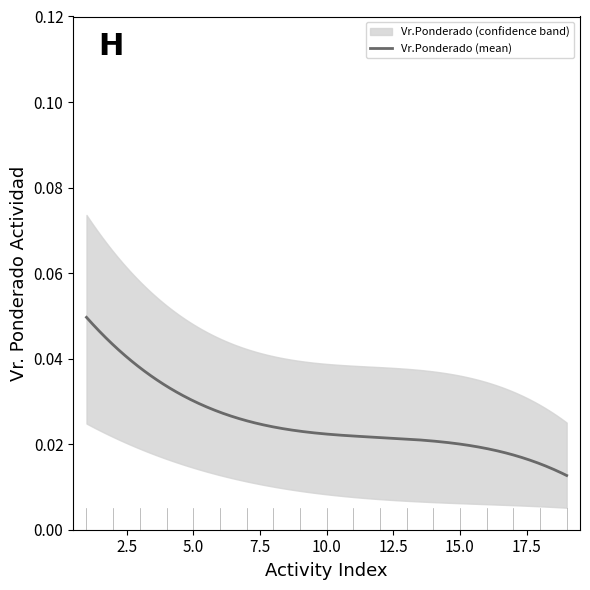

Which series has the largest range (max minus min)?

Vr.Ponderado (upper)